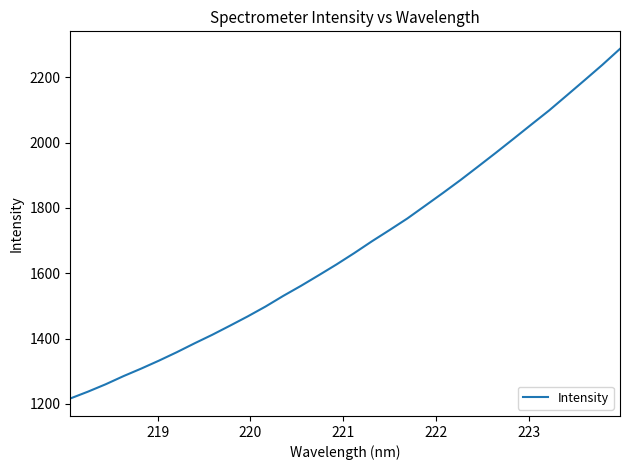

What is the maximum value shown in the chart?

2286.9